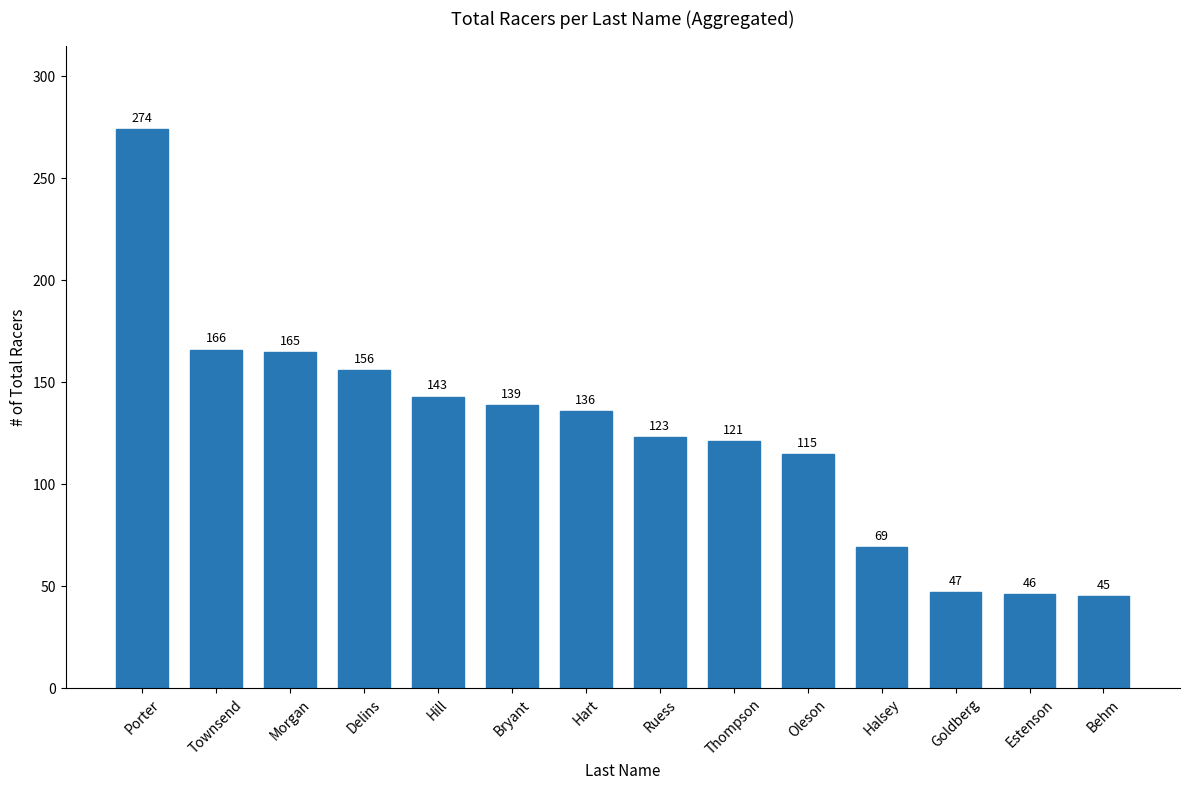

Rank the categories by value from highest to lowest.

Porter, Townsend, Morgan, Delins, Hill, Bryant, Hart, Ruess, Thompson, Oleson, Halsey, Goldberg, Estenson, Behm